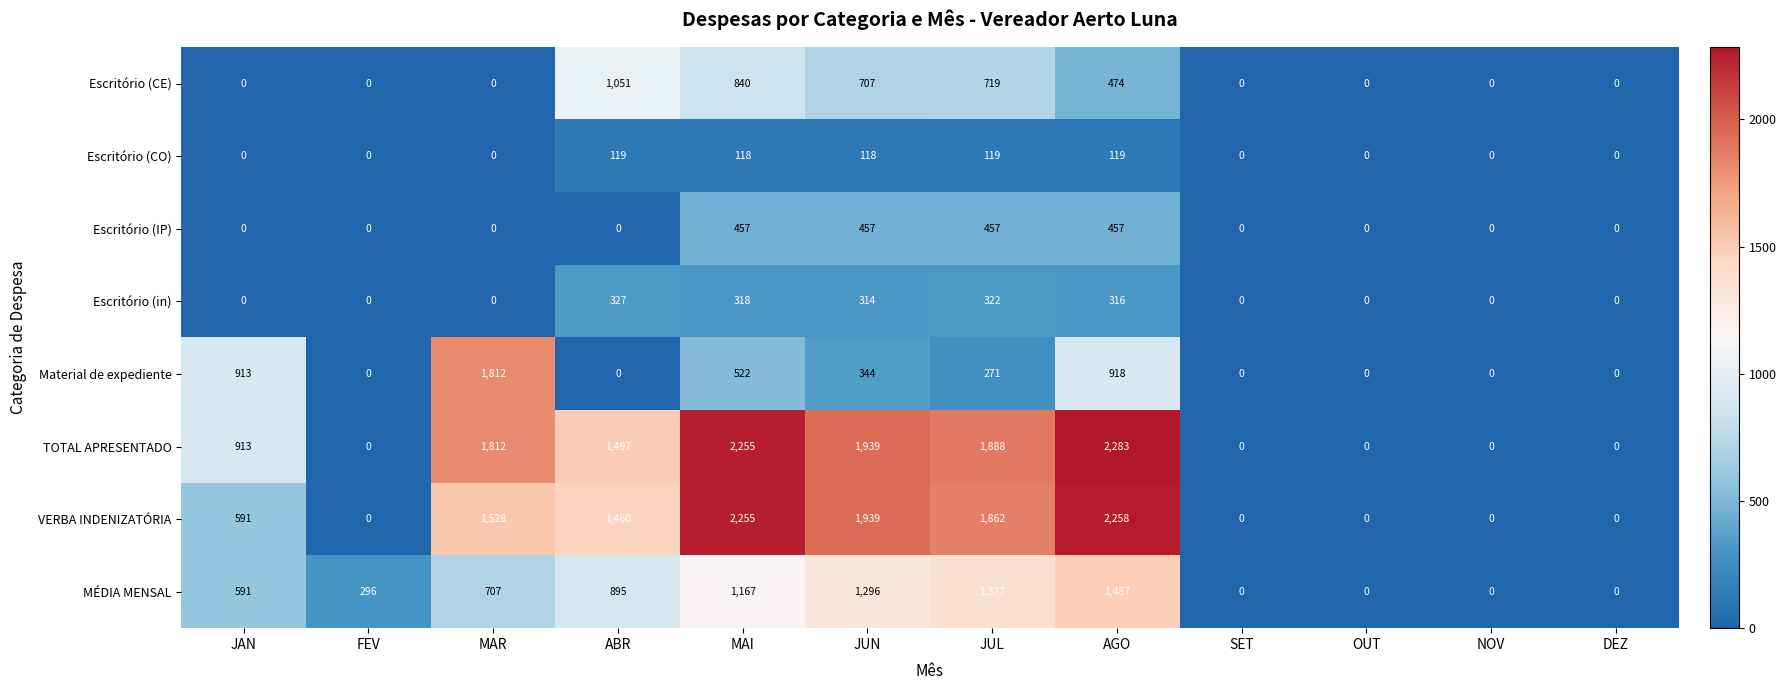

List the series in order of their peak value, lowest first.

Escritório (CO), Escritório (in), Escritório (IP), Escritório (CE), MÉDIA MENSAL, Material de expediente, VERBA INDENIZATÓRIA, TOTAL APRESENTADO